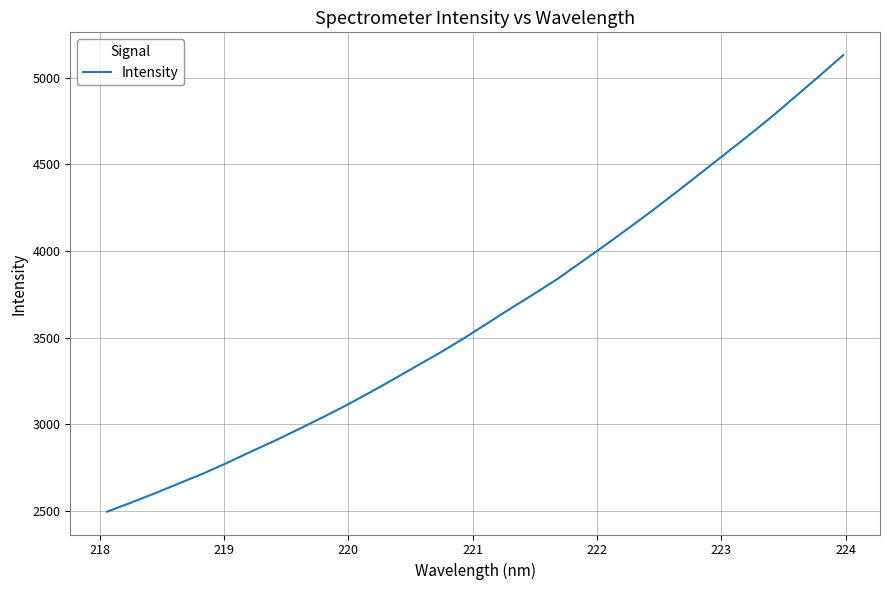

What is the smallest value displayed?

2494.6